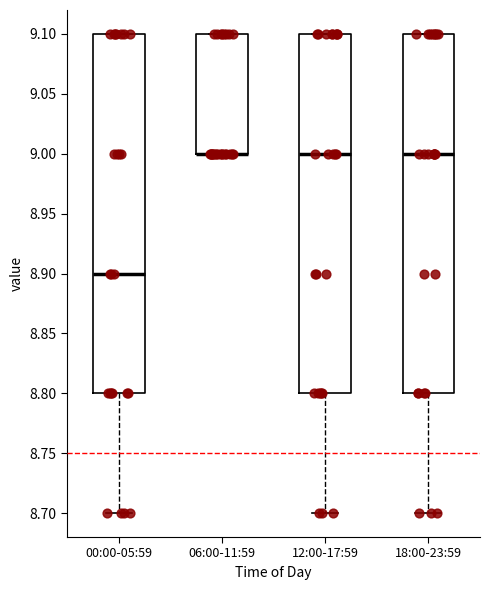

Reading left to right, transcribe this box plot: for each box, give where its median line is, the range the box spans, and where its two whiskers end, as read against the y-axis. The values are not printed on the chart, so give them approximately, as read against the axis.

00:00-05:59: median 8.9, box 8.8 to 9.1, whiskers 8.7 to 9.1
06:00-11:59: median 9.0 (drawn on the box's lower edge), box 9.0 to 9.1, whiskers 9.0 to 9.1
12:00-17:59: median 9.0, box 8.8 to 9.1, whiskers 8.7 to 9.1
18:00-23:59: median 9.0, box 8.8 to 9.1, whiskers 8.7 to 9.1